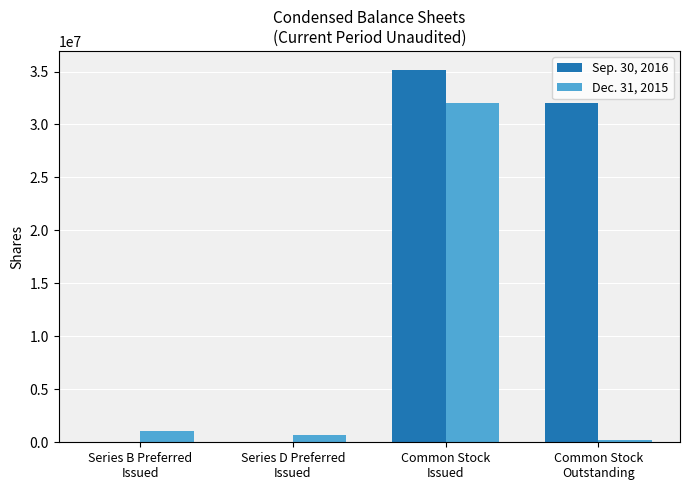

Which series has the largest total across all categories?

Sep. 30, 2016